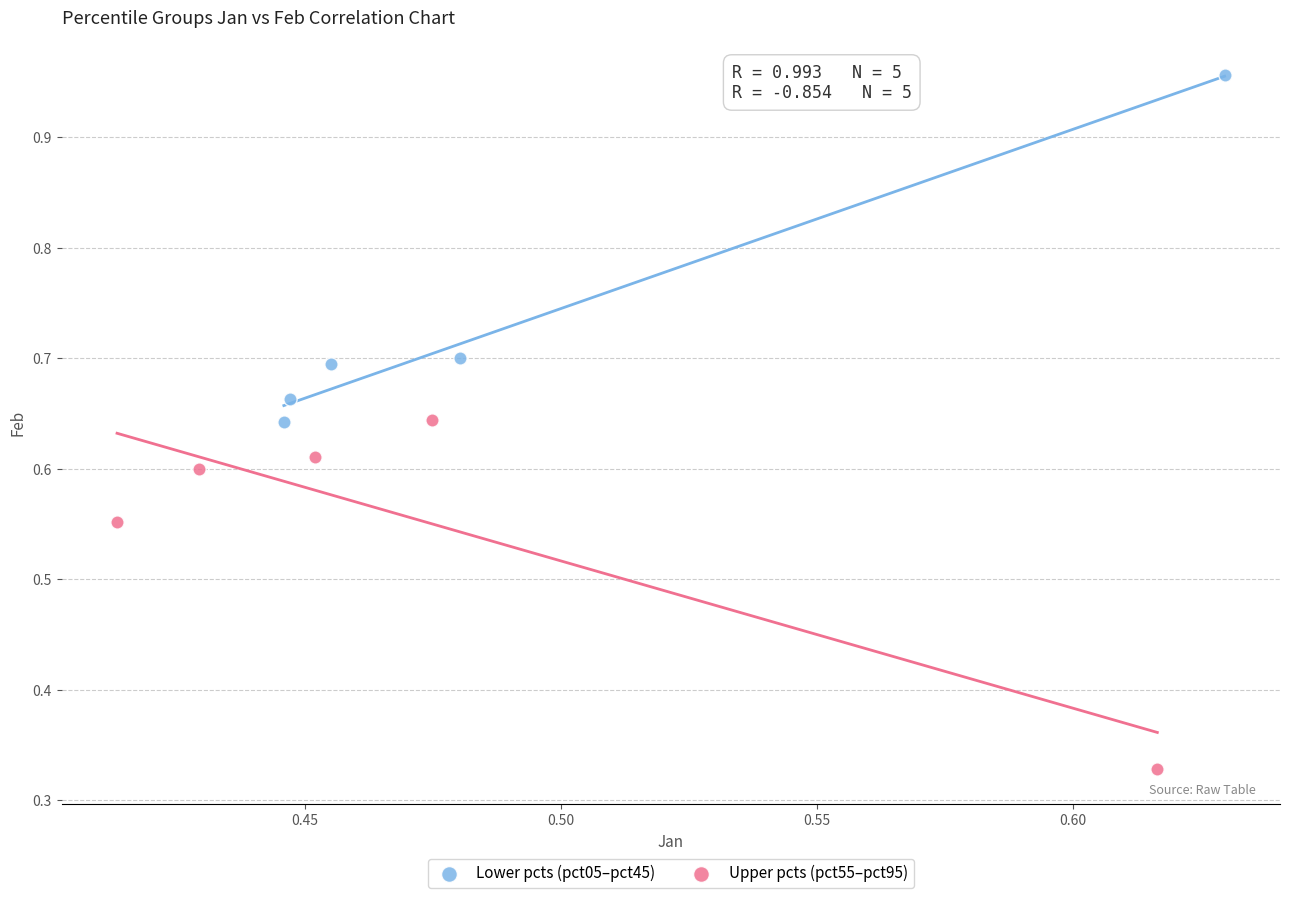

Which series reaches the maximum Y coordinate?

Lower pcts (pct05–pct45)